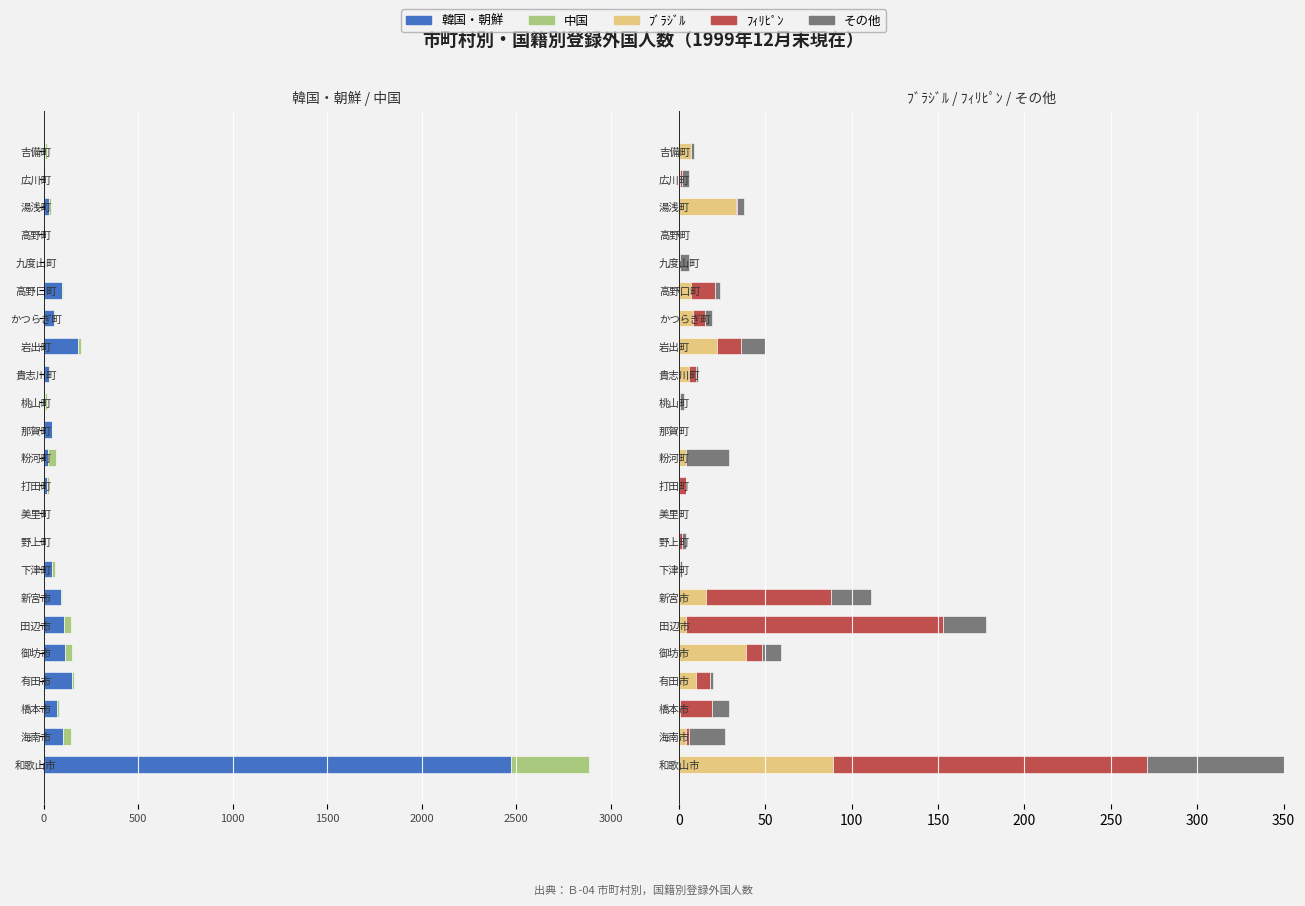

How many bars are there in each group?

5